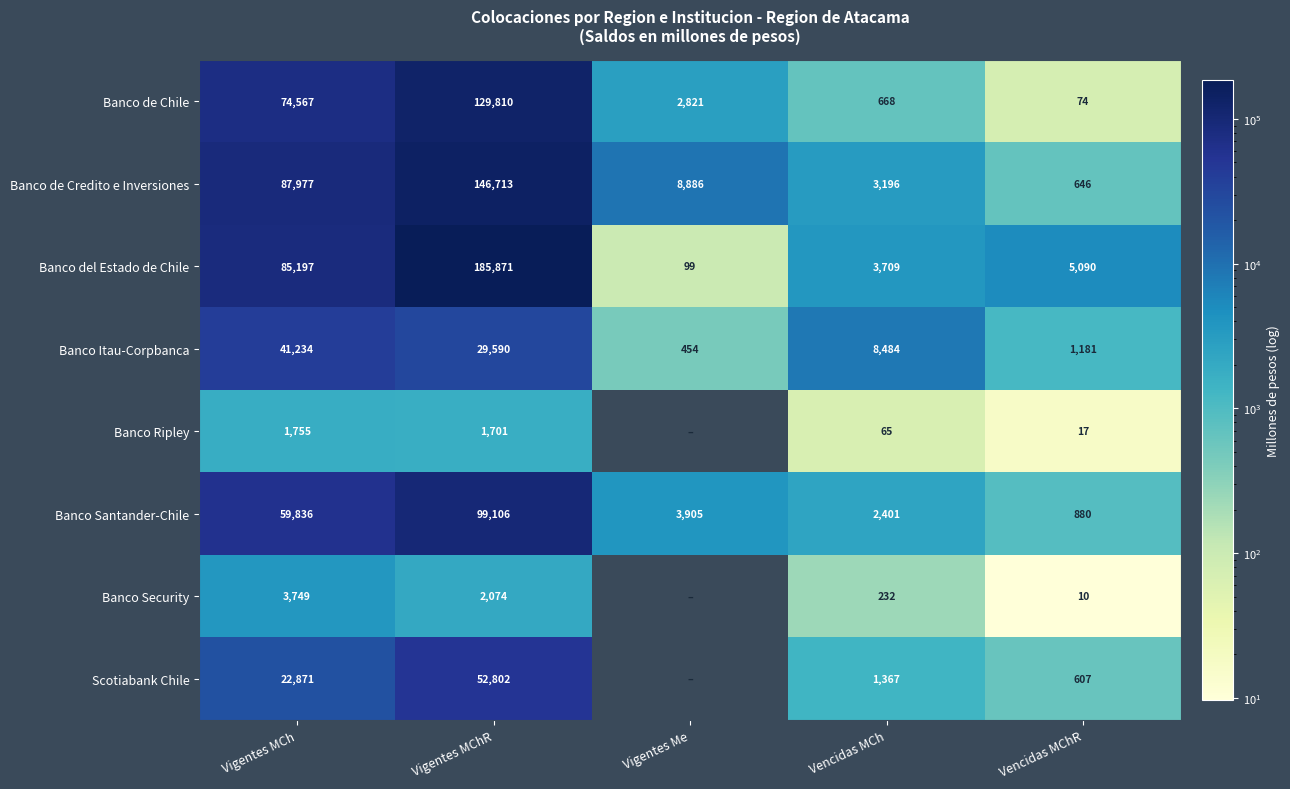

What is the difference between the maximum and minimum values in the Banco de Credito e Inversiones series?

146067